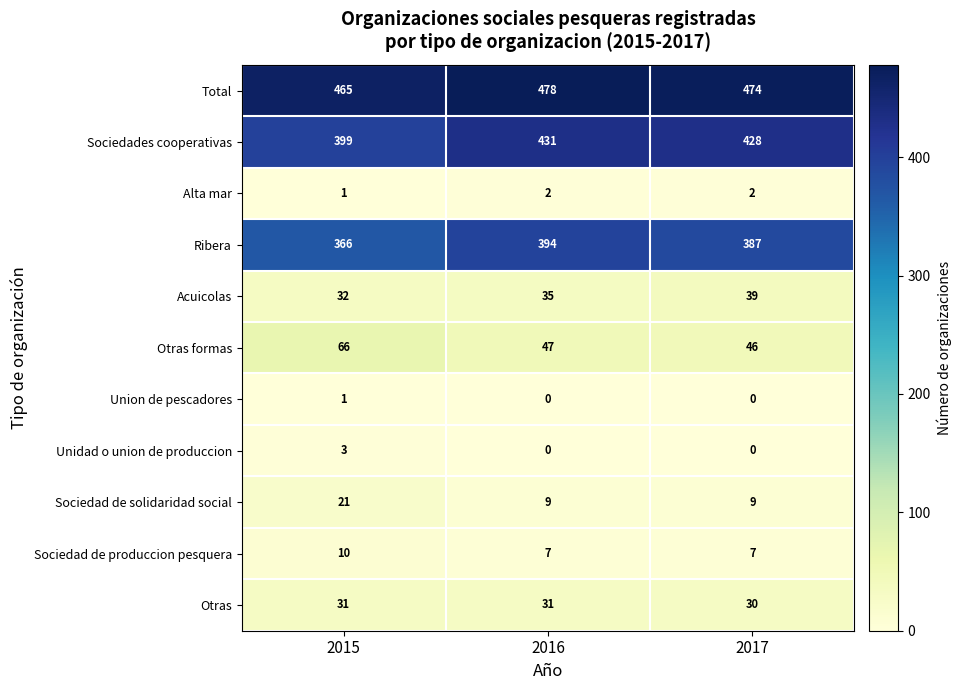

What is the difference between the maximum and minimum values in the Unidad o union de produccion series?

3